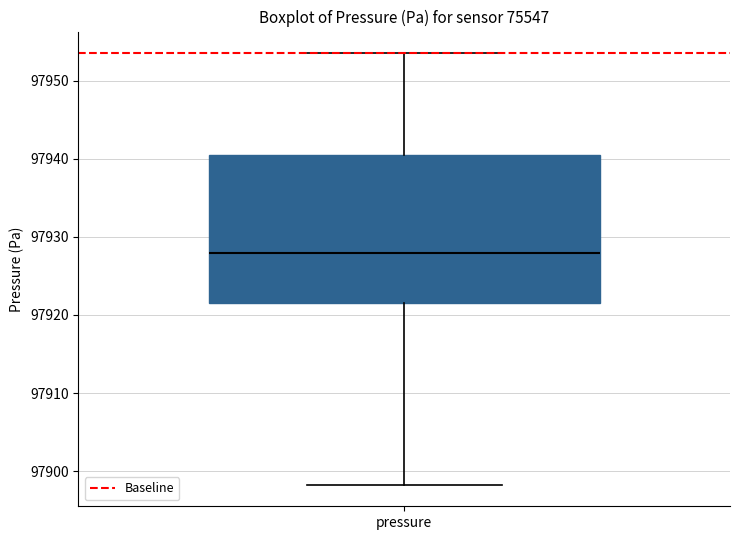

Read this box plot against the y-axis: the position of the median line, the range covered by the box, and the ends of both whiskers. The values are not printed on the chart, so give them approximately, as read against the axis.

median 97928, box 97922 to 97940, whiskers 97898 to 97954